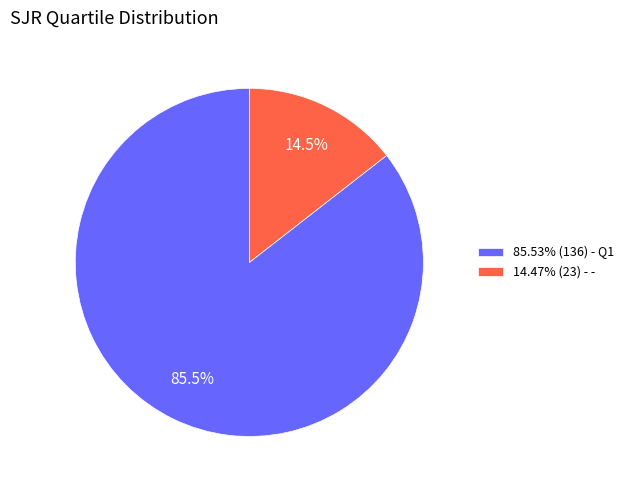

How much of the chart is everything except 85.53% (136) - Q1?

14.5%